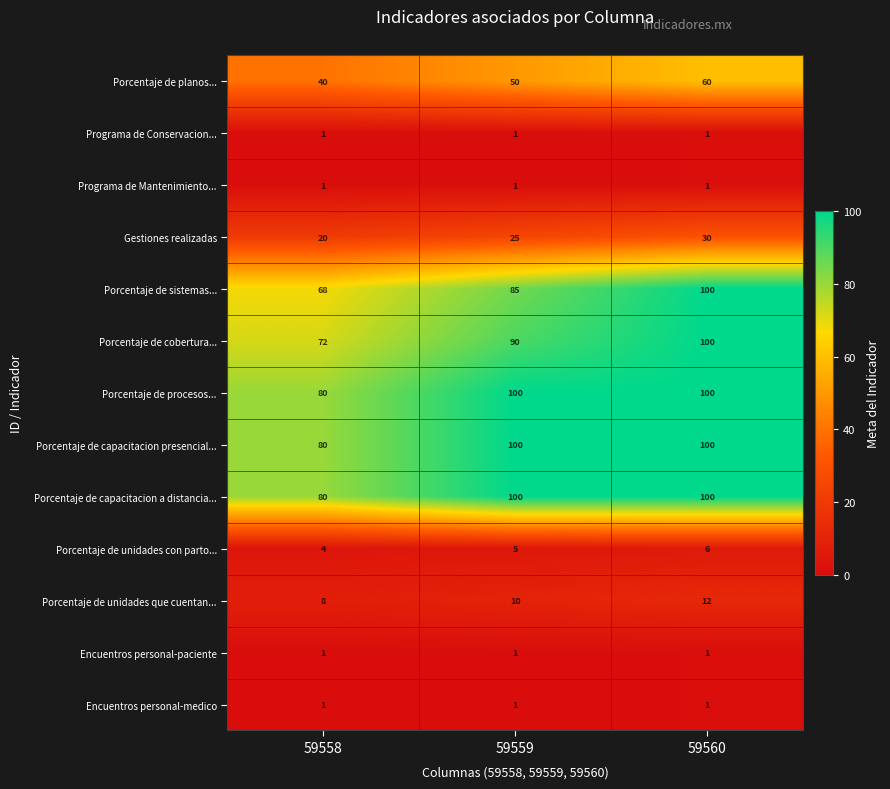

At which category is the sum across all series the highest?

59560